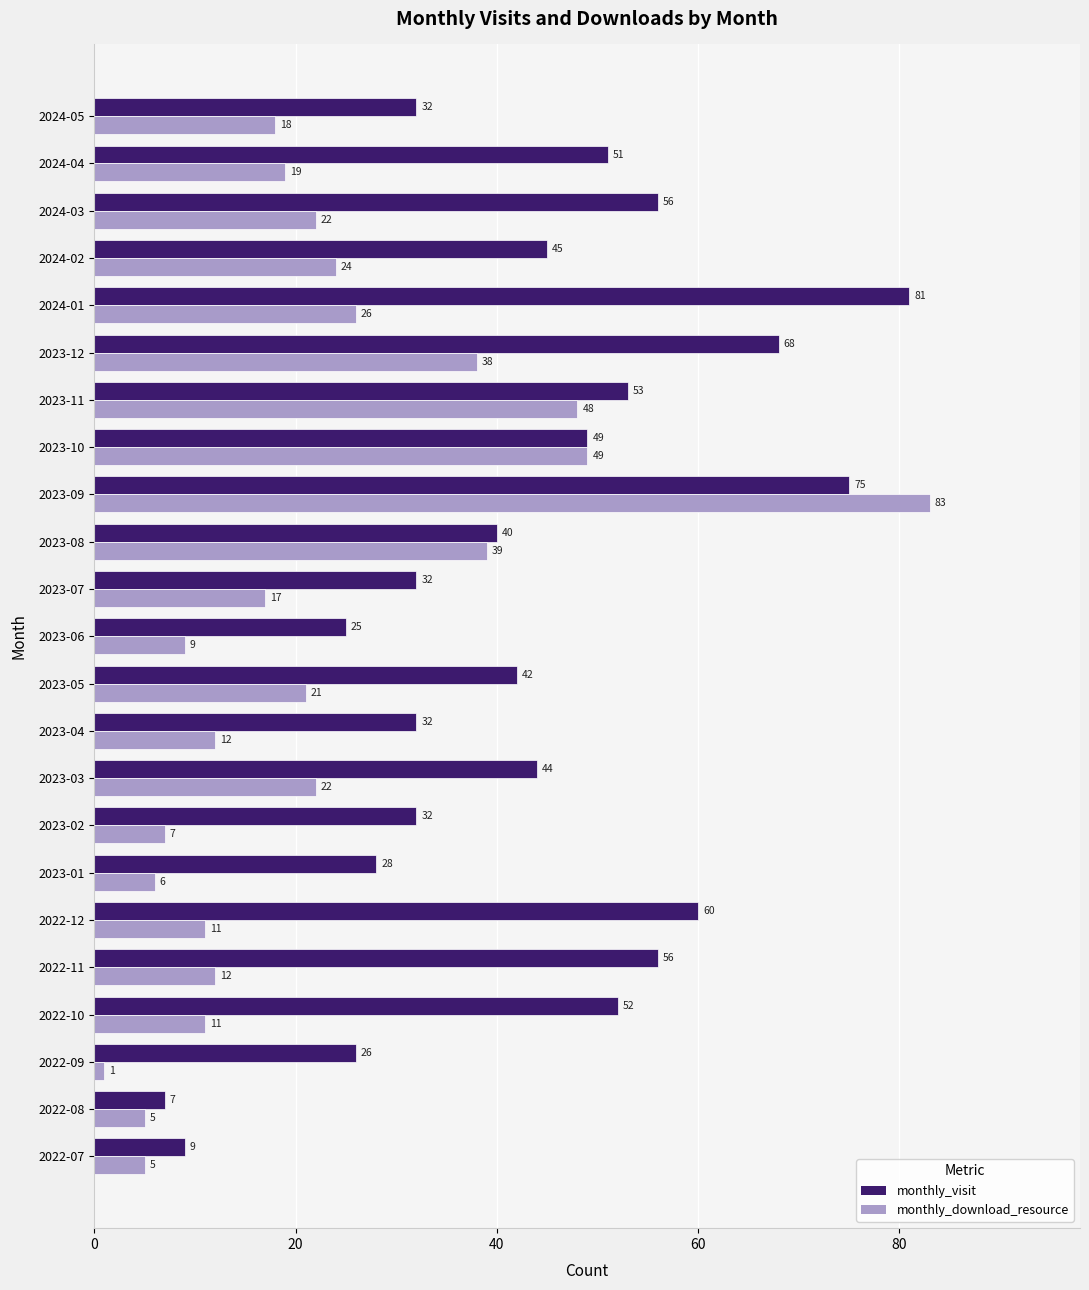

Which series has the widest spread of values?

monthly_download_resource